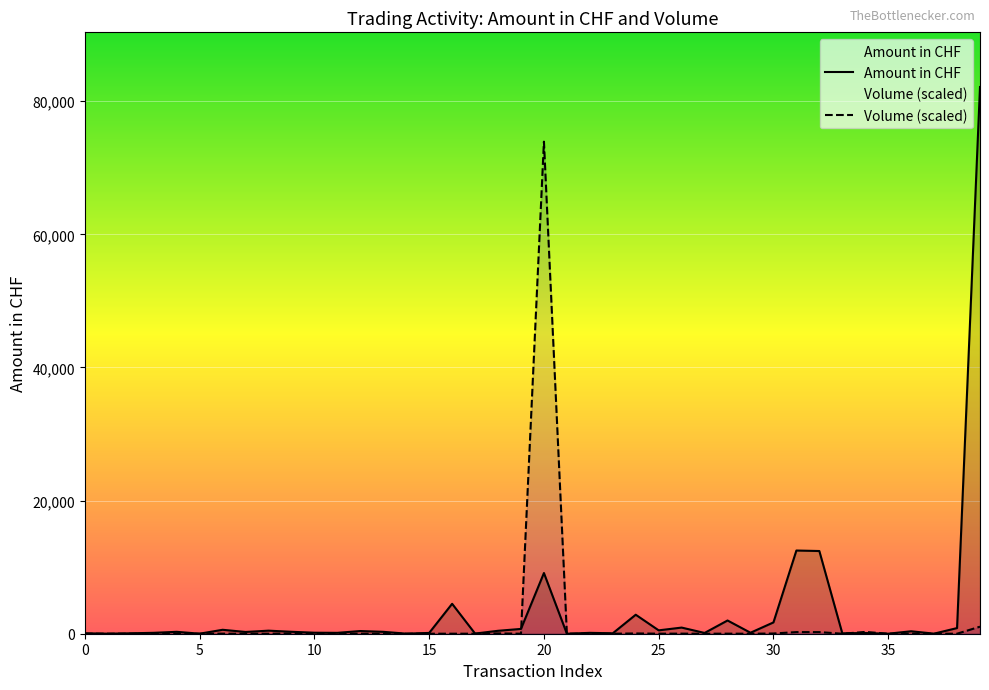

How many lines are shown in the chart?

2